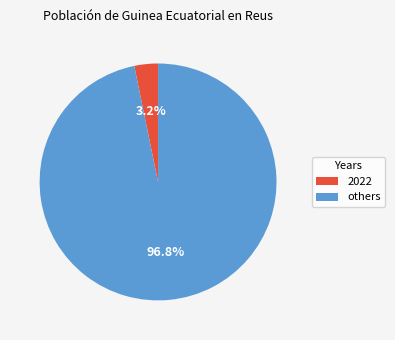

Which category accounts for the majority?

others